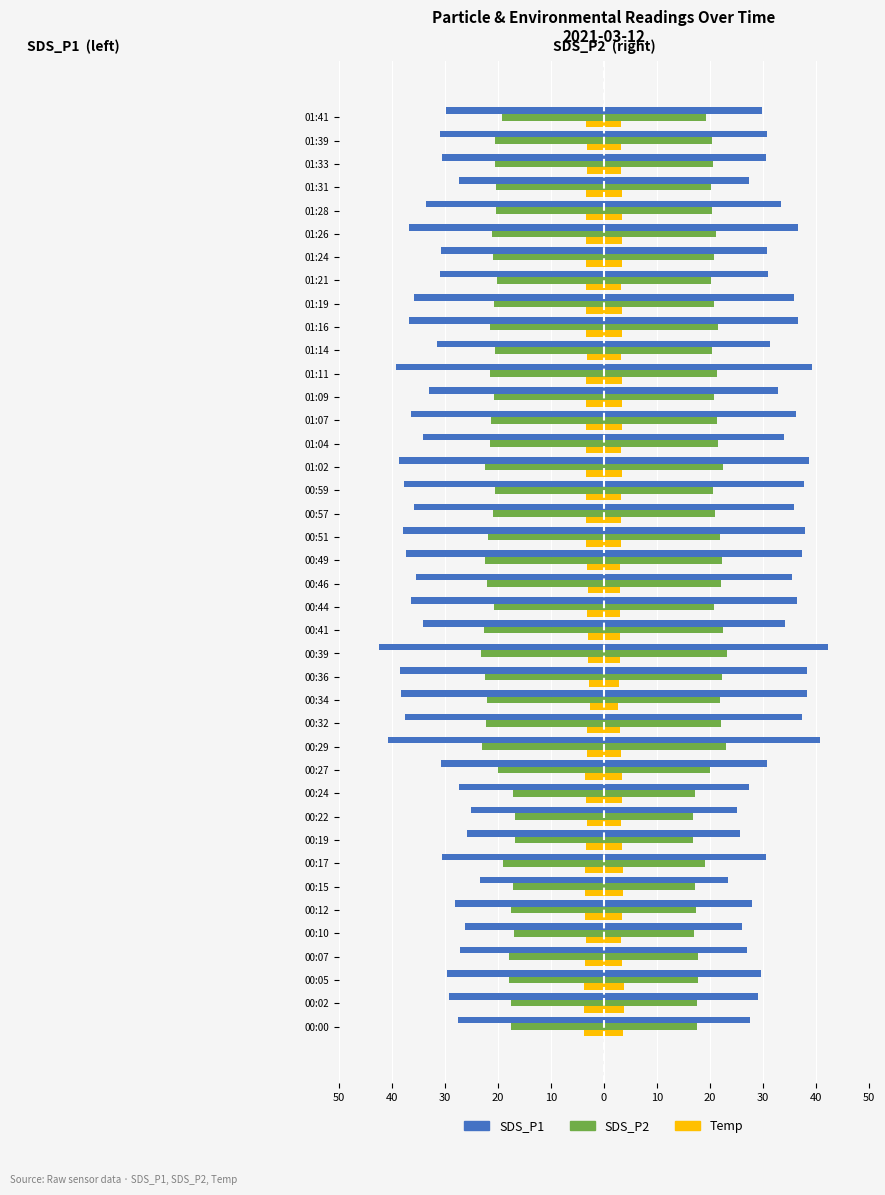

True or false: SDS_P2_left has a value of -15.0 at 00:49.

False